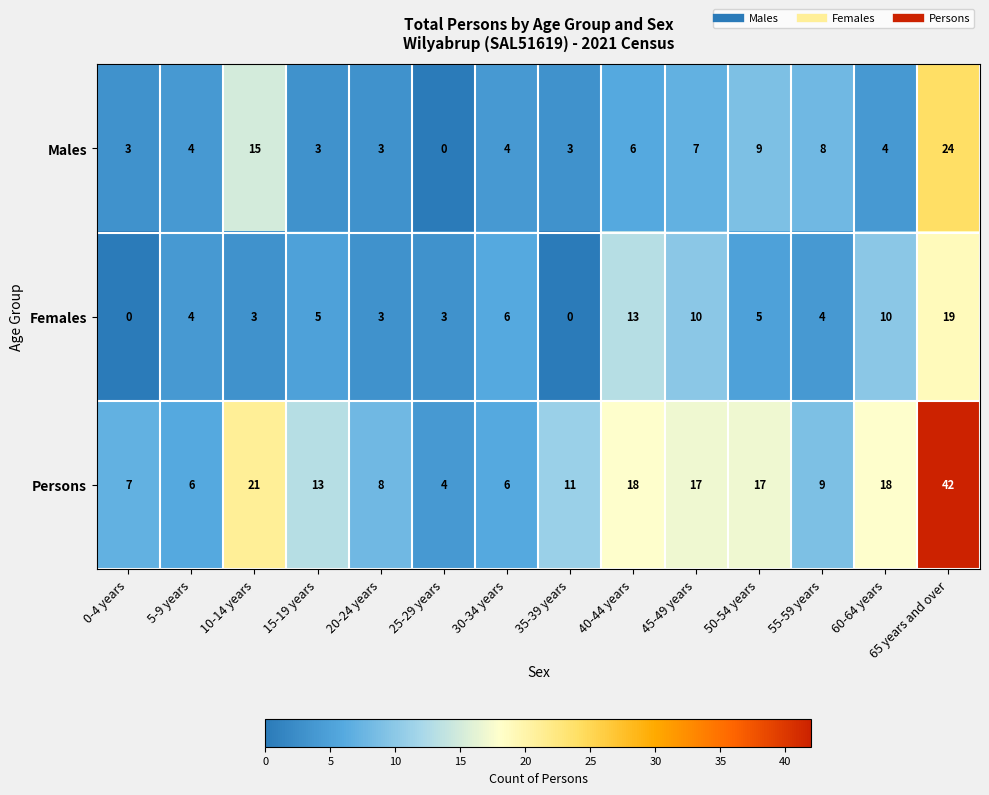

At which label does Persons reach its peak?

65 years and over